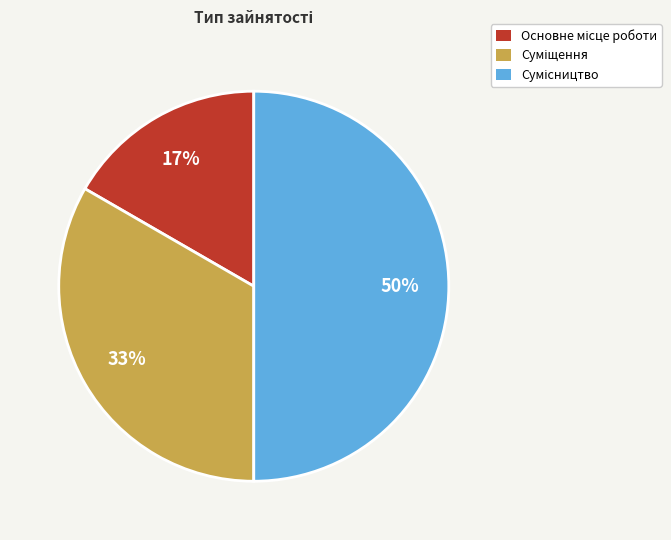

To the nearest percent, what is the average slice percentage?

33%